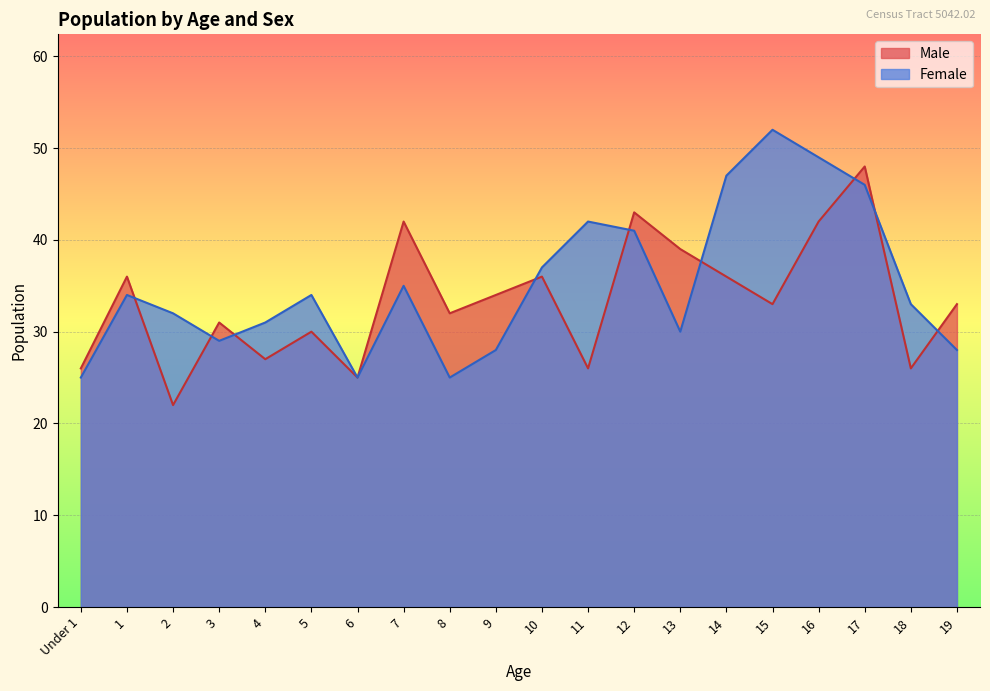

How many interior local peaks does the Male series have?

7